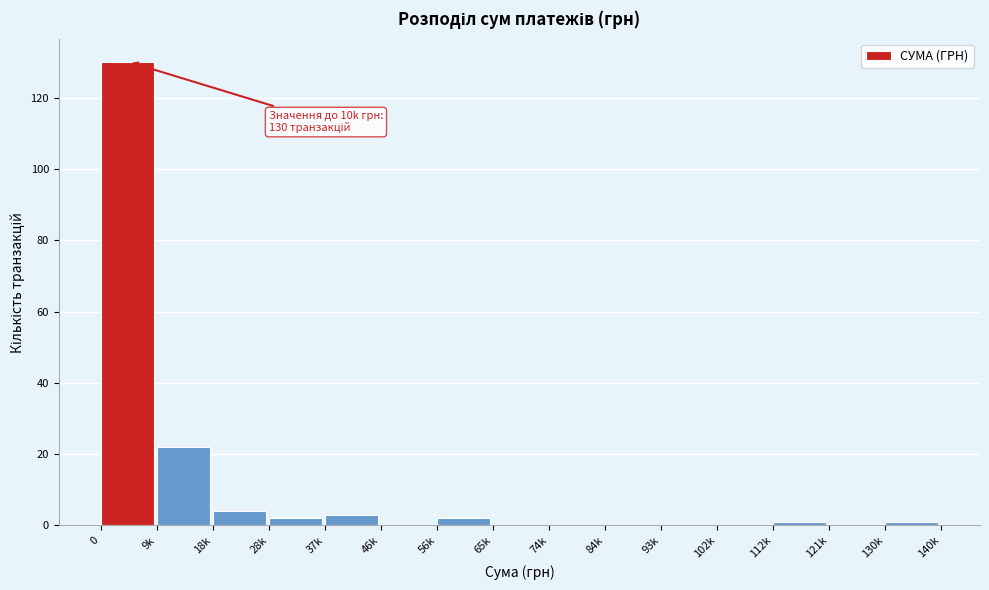

Reading left to right, list all the values displayed in this chart.

0=130	9k=22	18k=4	28k=2	37k=3	46k=0	56k=2	65k=0	74k=0	84k=0	93k=0	102k=0	112k=1	121k=0	130k=1